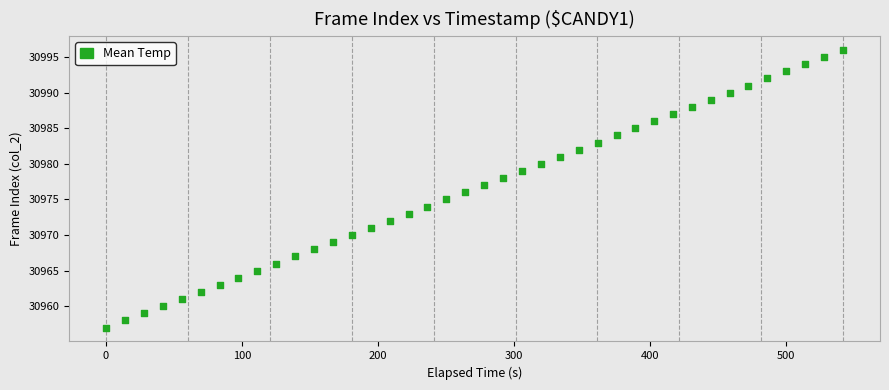

What is the range of Y values (max minus min)?

39